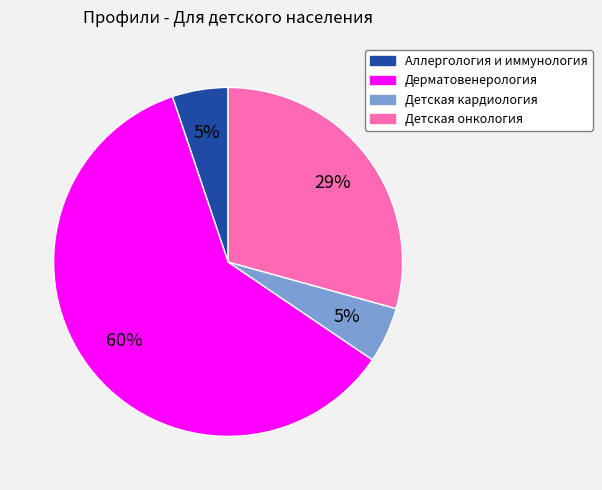

Count the number of slices in the pie.

4